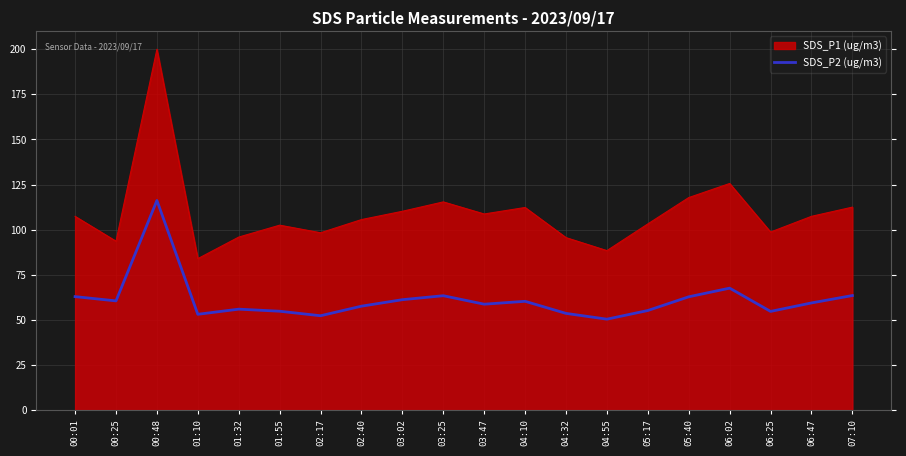

What position from the left is 02:17?

7